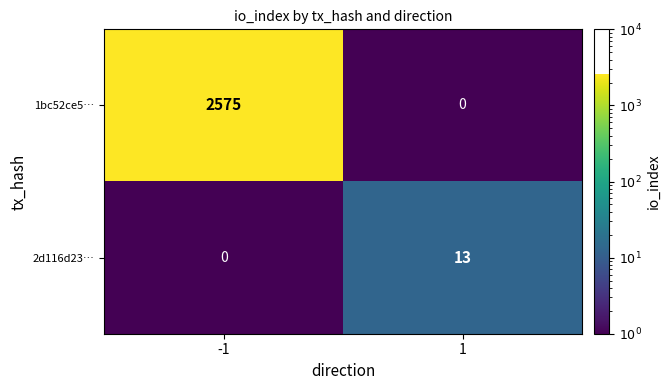

Is it true that 2d116d23… equals 21 at 1?

False